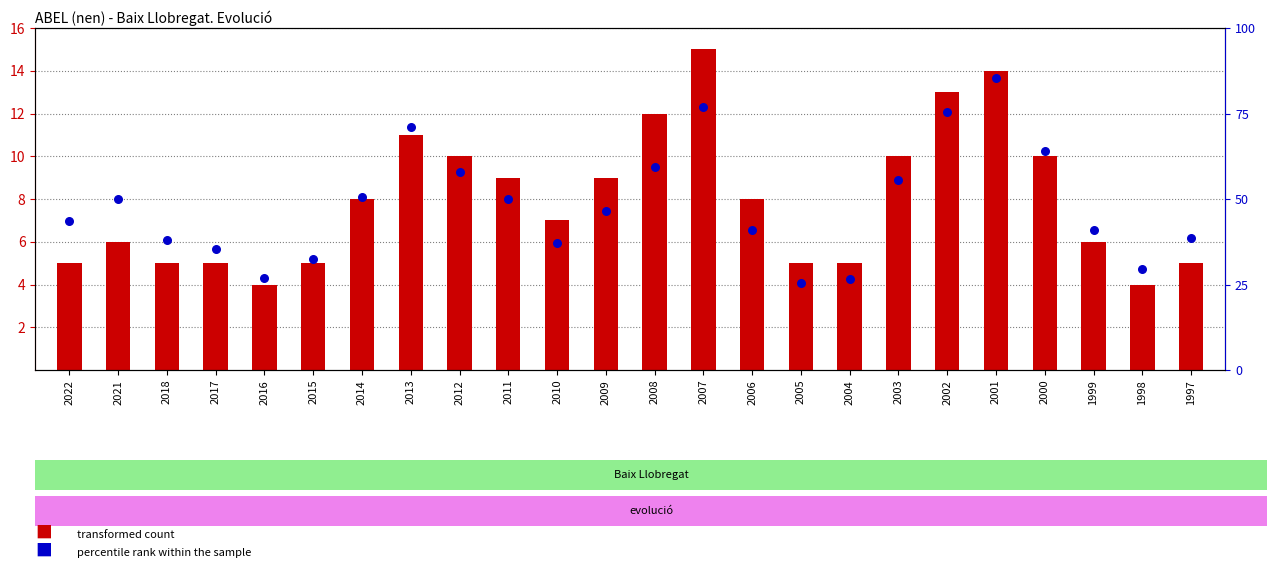

Which series reaches the minimum Y coordinate?

percentile rank within the sample